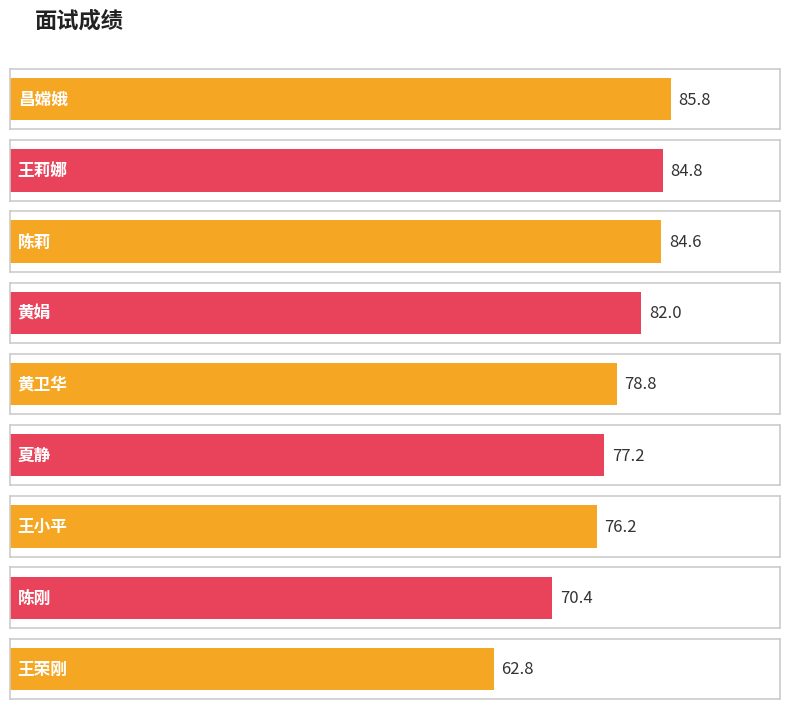

Reading right to left, list all the values displayed in this chart.

王荣刚=62.8	陈刚=70.4	王小平=76.2	夏静=77.2	黄卫华=78.8	黄娟=82.0	陈莉=84.6	王莉娜=84.8	昌嫦娥=85.8